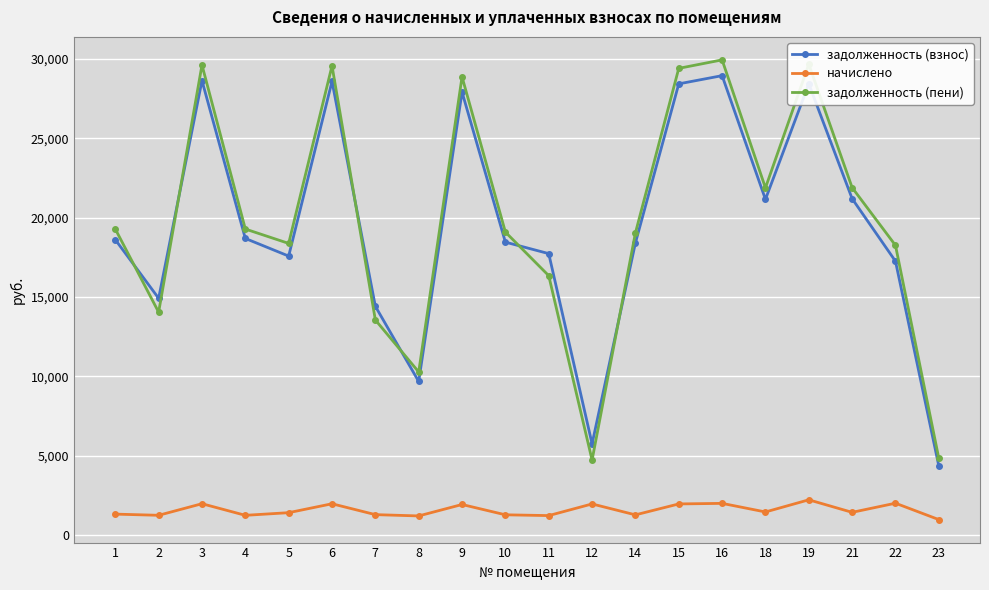

What is the average value of the задолженность (взнос) series?

19459.9